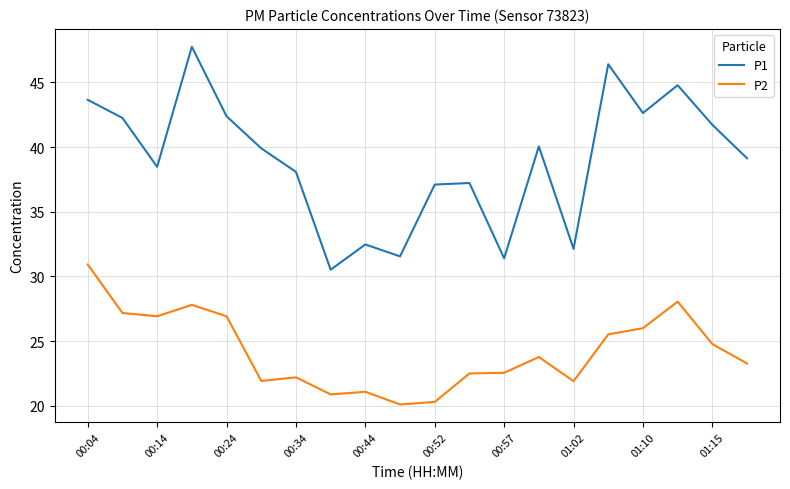

True or false: P1 and P2 intersect in this chart.

False